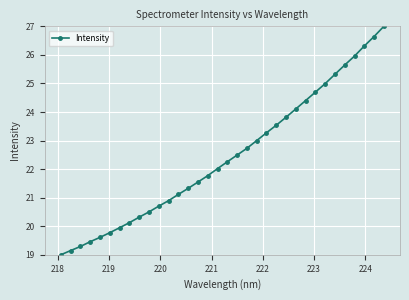

What is the sum of all values?

762.7